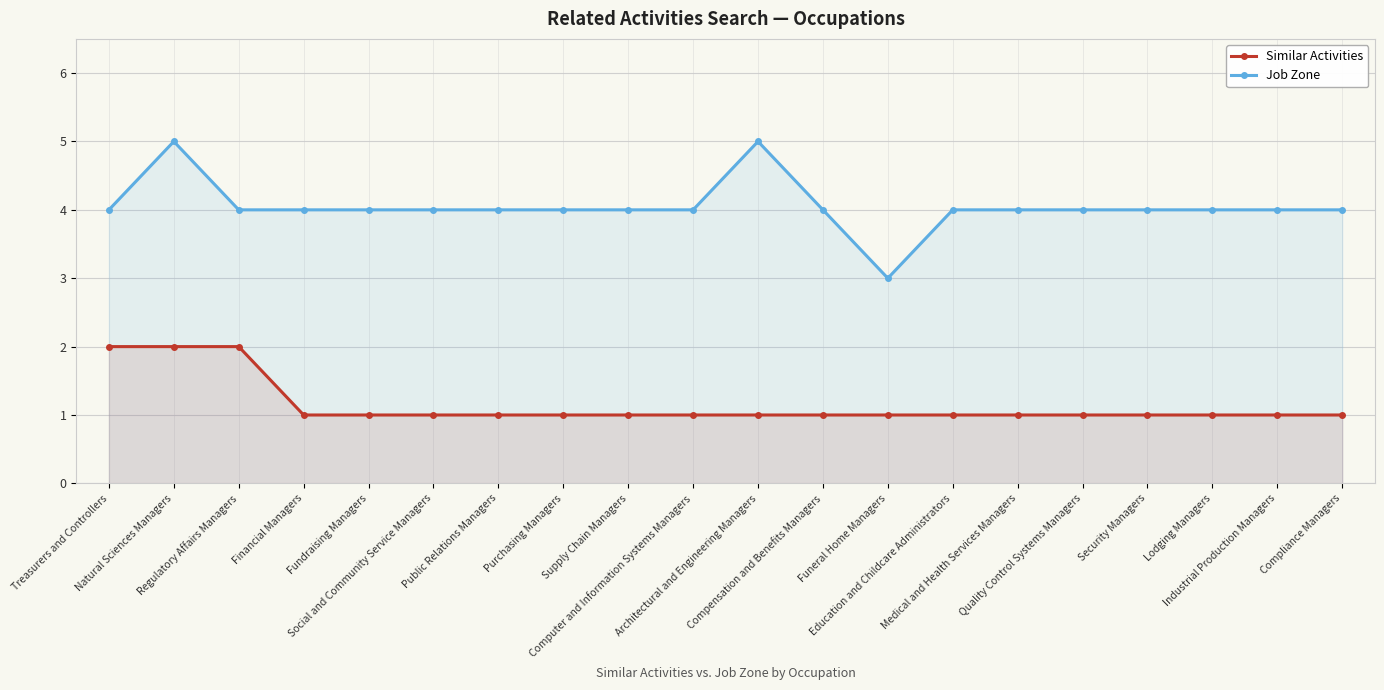

Reading right to left, what are all the values shown in this chart?

Similar Activities: Compliance Managers=1	Industrial Production Managers=1	Lodging Managers=1	Security Managers=1	Quality Control Systems Managers=1	Medical and Health Services Managers=1	Education and Childcare Administrators=1	Funeral Home Managers=1	Compensation and Benefits Managers=1	Architectural and Engineering Managers=1	Computer and Information Systems Managers=1	Supply Chain Managers=1	Purchasing Managers=1	Public Relations Managers=1	Social and Community Service Managers=1	Fundraising Managers=1	Financial Managers=1	Regulatory Affairs Managers=2	Natural Sciences Managers=2	Treasurers and Controllers=2
Job Zone: Compliance Managers=4	Industrial Production Managers=4	Lodging Managers=4	Security Managers=4	Quality Control Systems Managers=4	Medical and Health Services Managers=4	Education and Childcare Administrators=4	Funeral Home Managers=3	Compensation and Benefits Managers=4	Architectural and Engineering Managers=5	Computer and Information Systems Managers=4	Supply Chain Managers=4	Purchasing Managers=4	Public Relations Managers=4	Social and Community Service Managers=4	Fundraising Managers=4	Financial Managers=4	Regulatory Affairs Managers=4	Natural Sciences Managers=5	Treasurers and Controllers=4